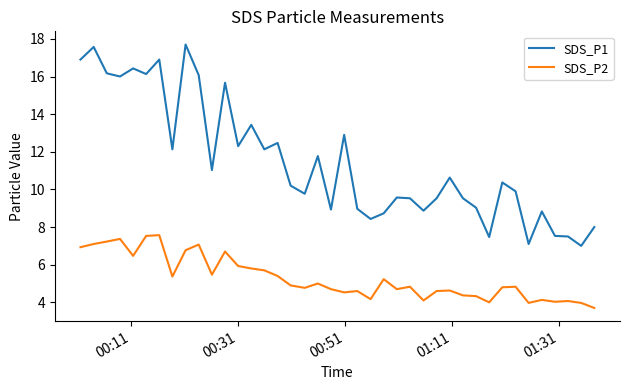

How many distinct data groups are displayed?

2